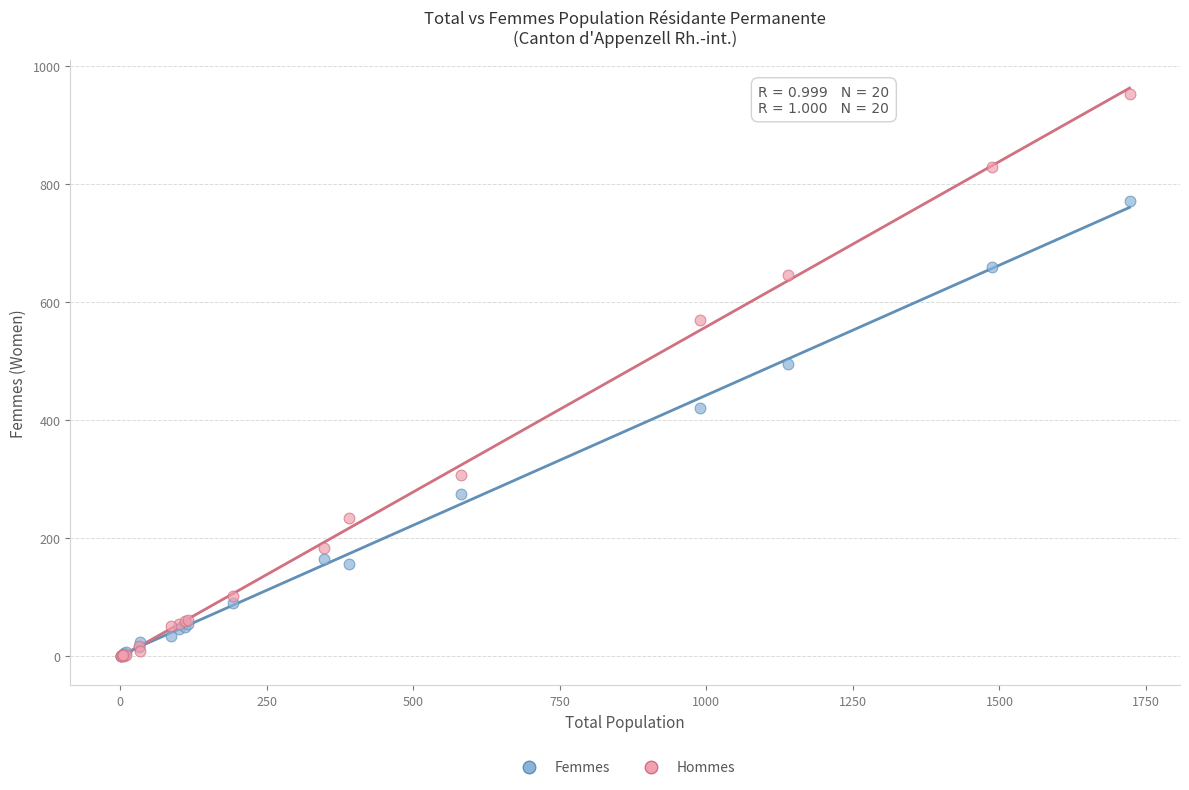

Which series contains the highest Y value?

Hommes